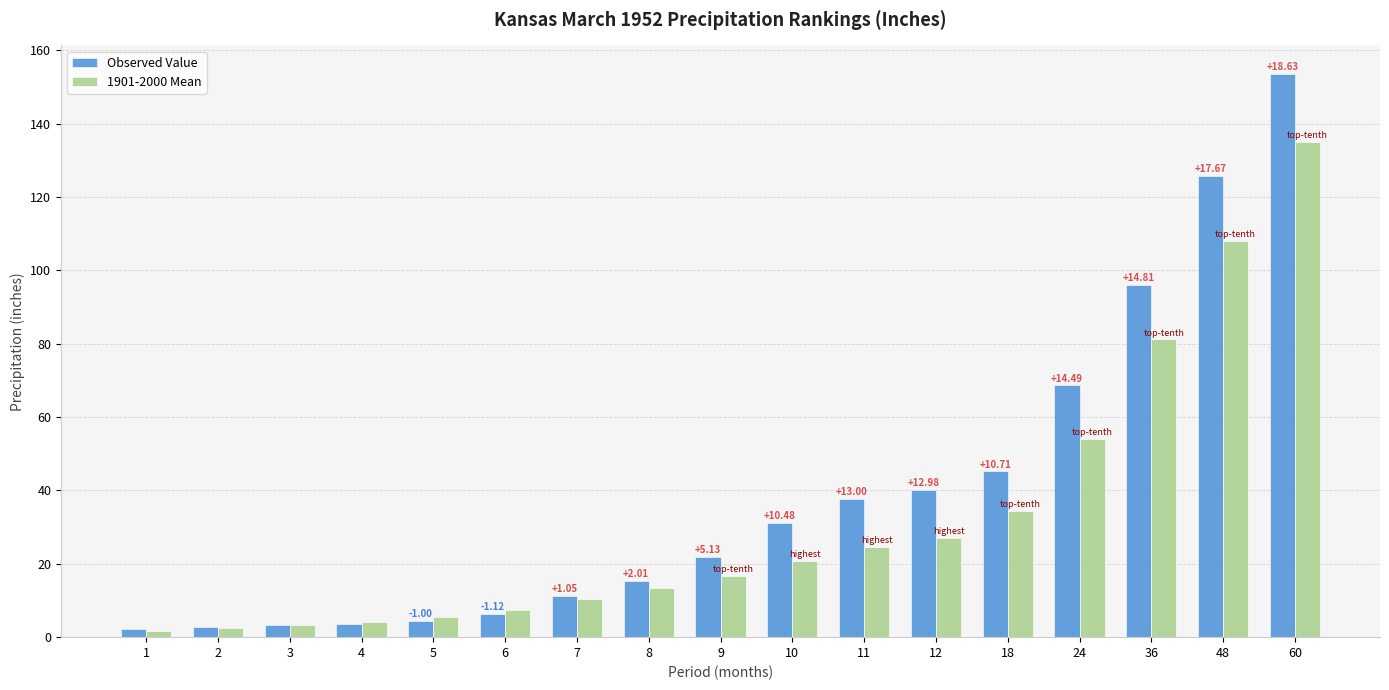

What is the difference between the maximum and minimum values in the Observed Value series?

151.4